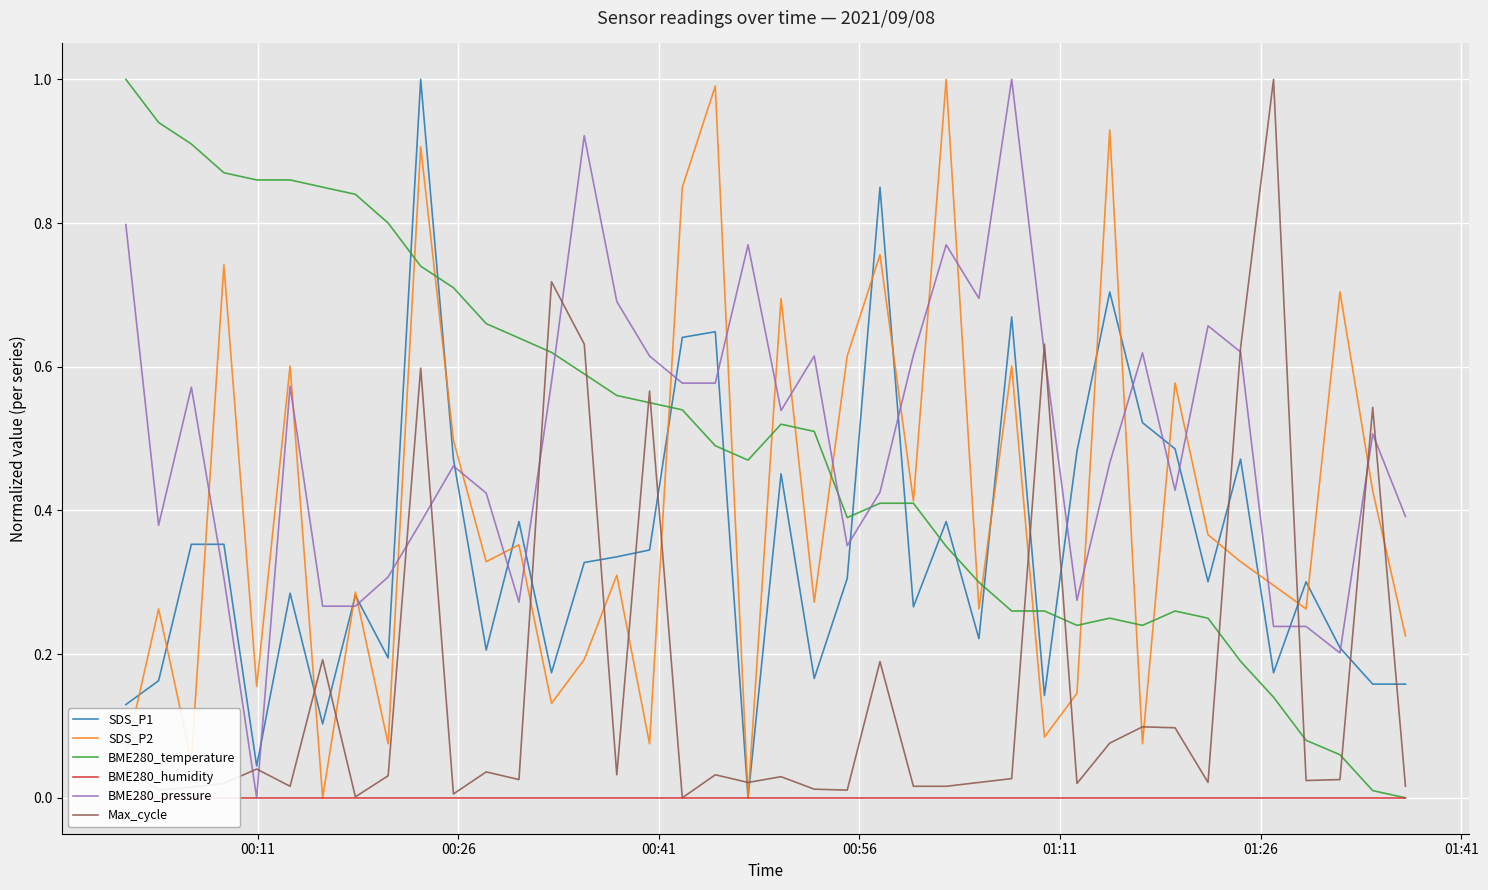

What is the highest value of the SDS_P2 series?

1.0